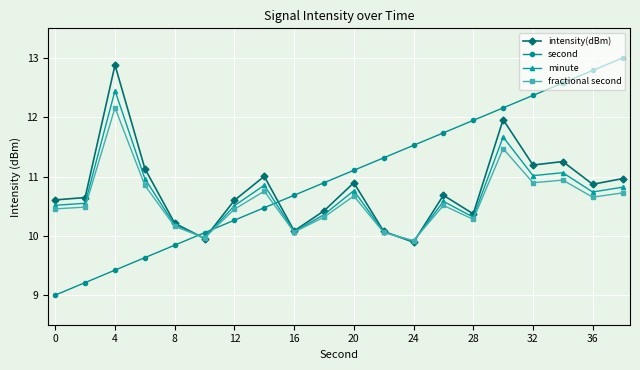

How many data points does each series have?

20